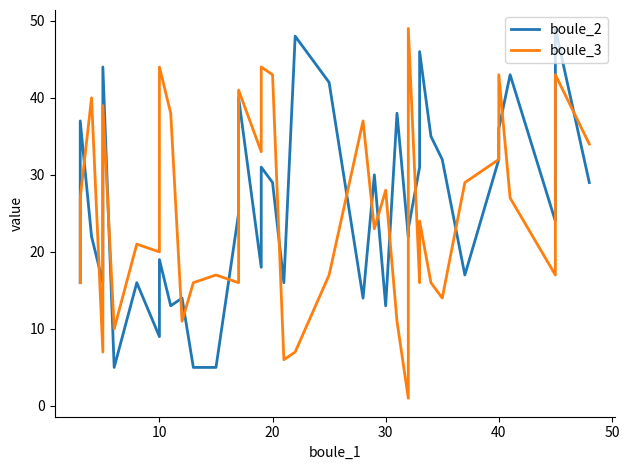

What is the highest value of the boule_3 series?

49